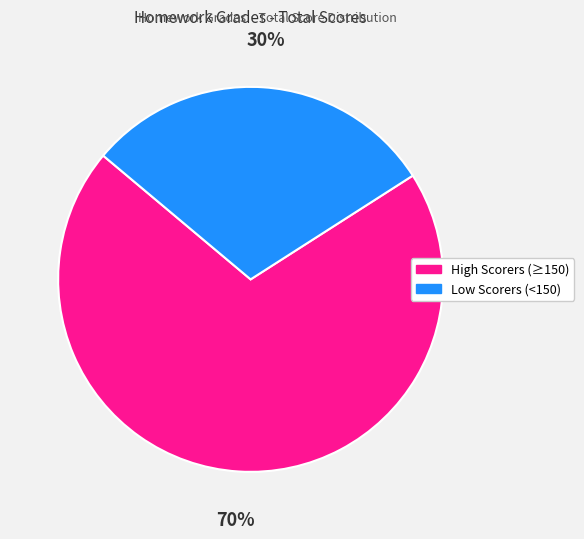

To the nearest percent, what is the average slice percentage?

50%